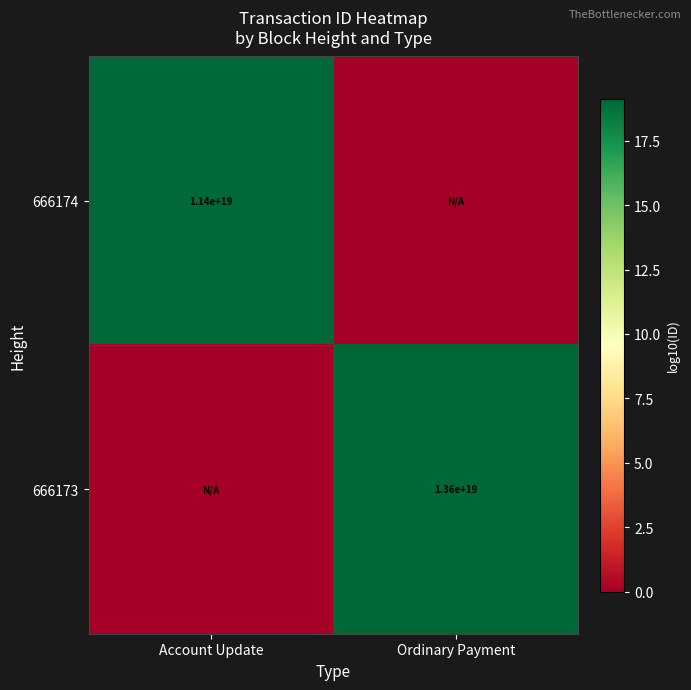

What is the total value across all series at Ordinary Payment?

19.1